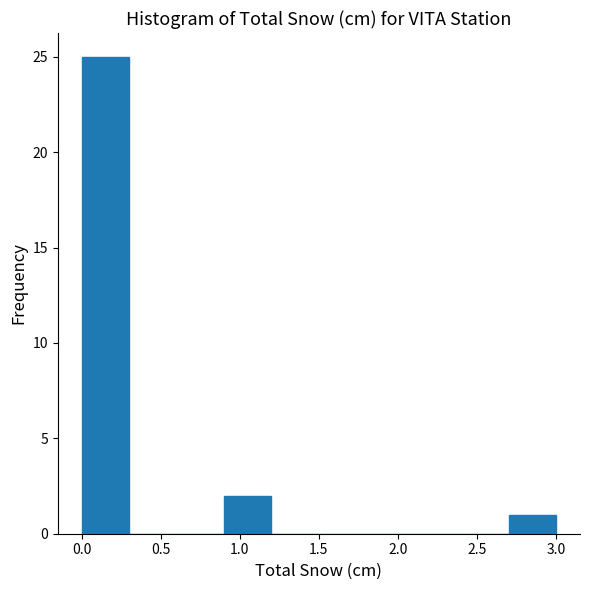

Over which range of the x-axis is the bar tallest?

0.0 to 0.3